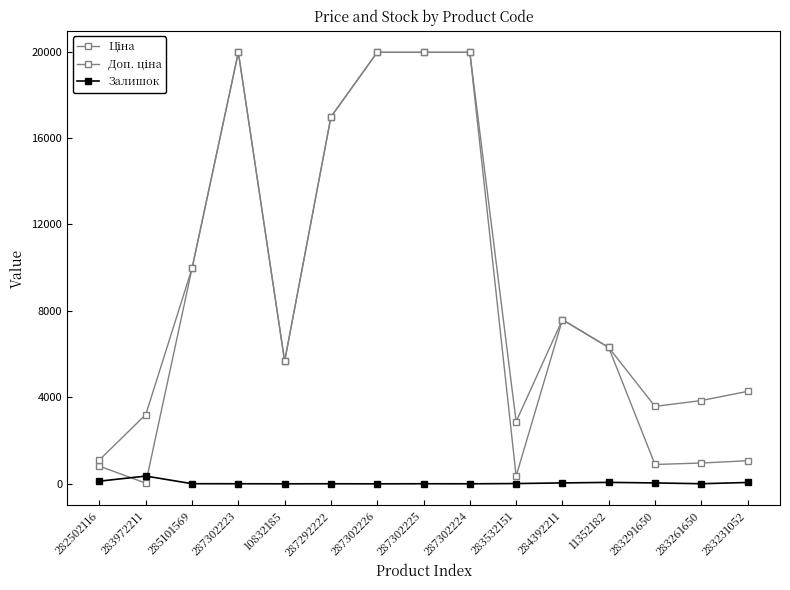

Rank the series by their maximum value, from lowest to highest.

Залишок, Ціна, Доп. ціна